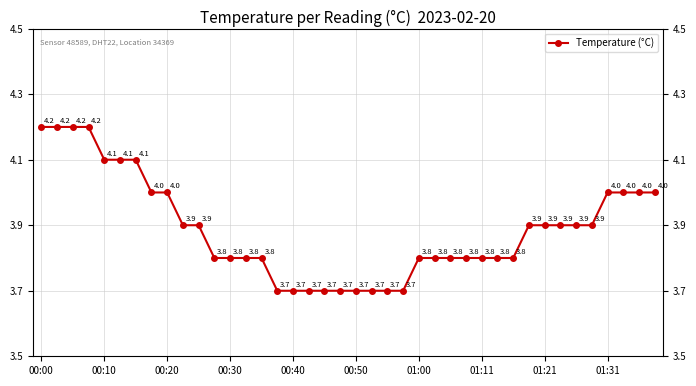

Is this an area chart (filled region under the line)?

No